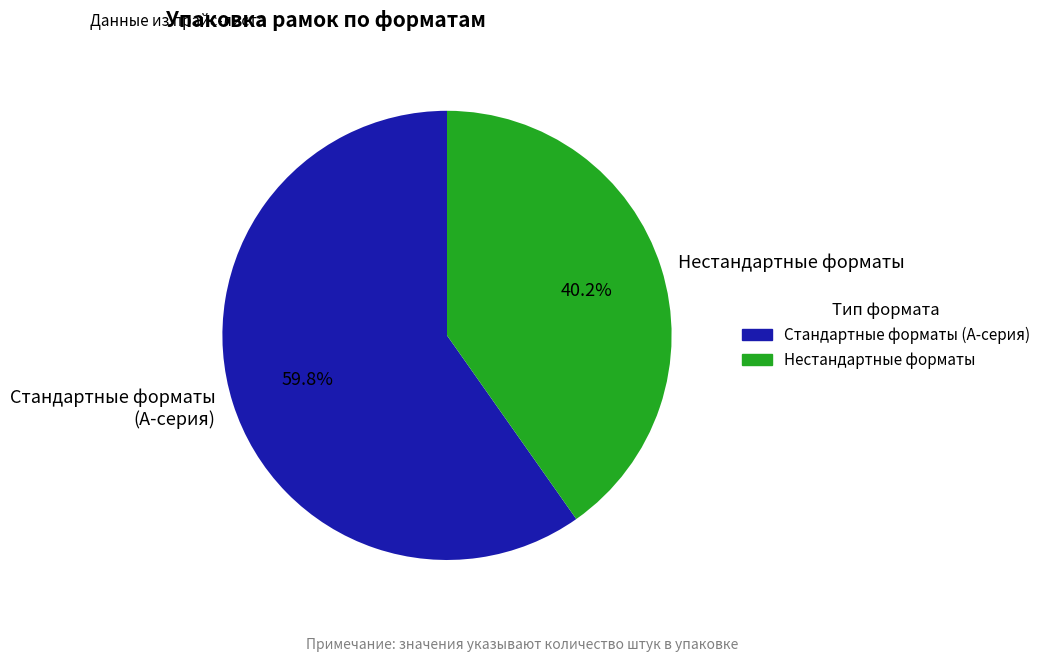

Rank the categories by value from highest to lowest.

Стандартные форматы (А-серия), Нестандартные форматы